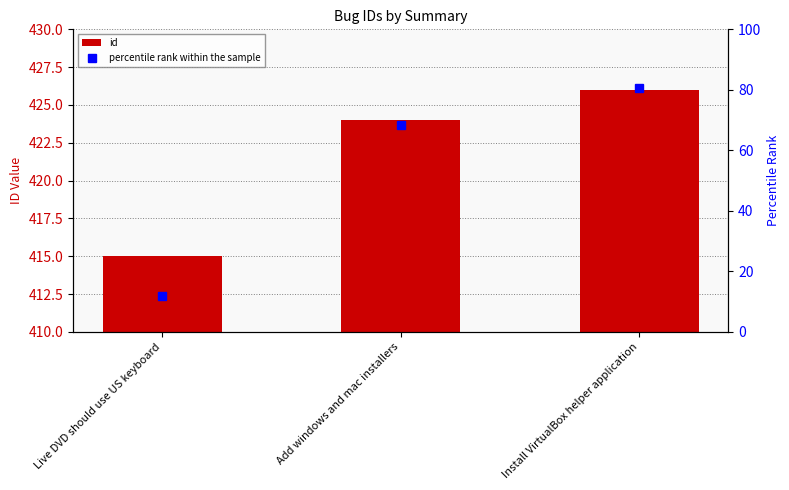

What is the minimum value shown in the chart?

415